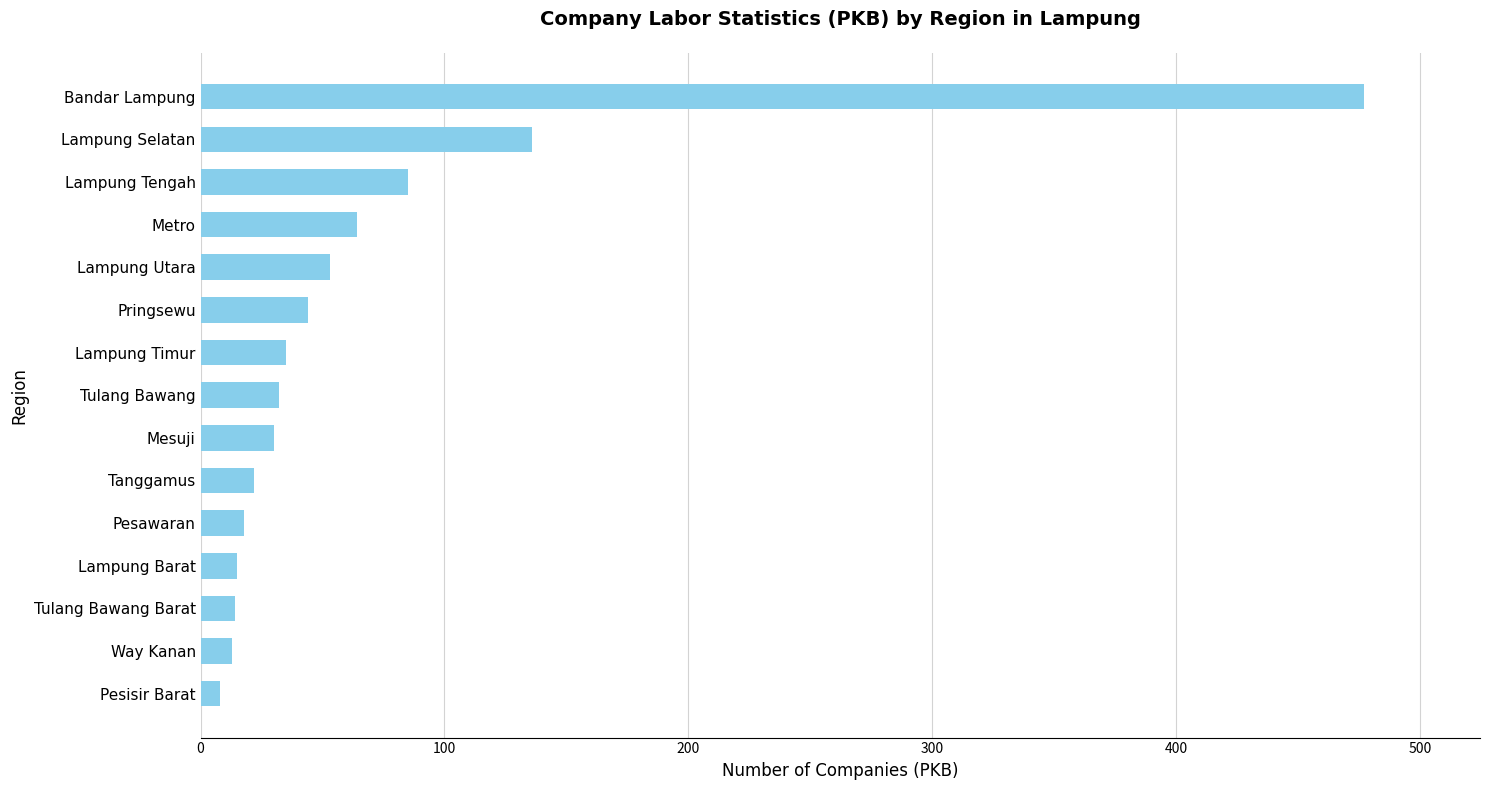

Approximately how many times larger is the value at Pringsewu compared to Lampung Timur?

1.3